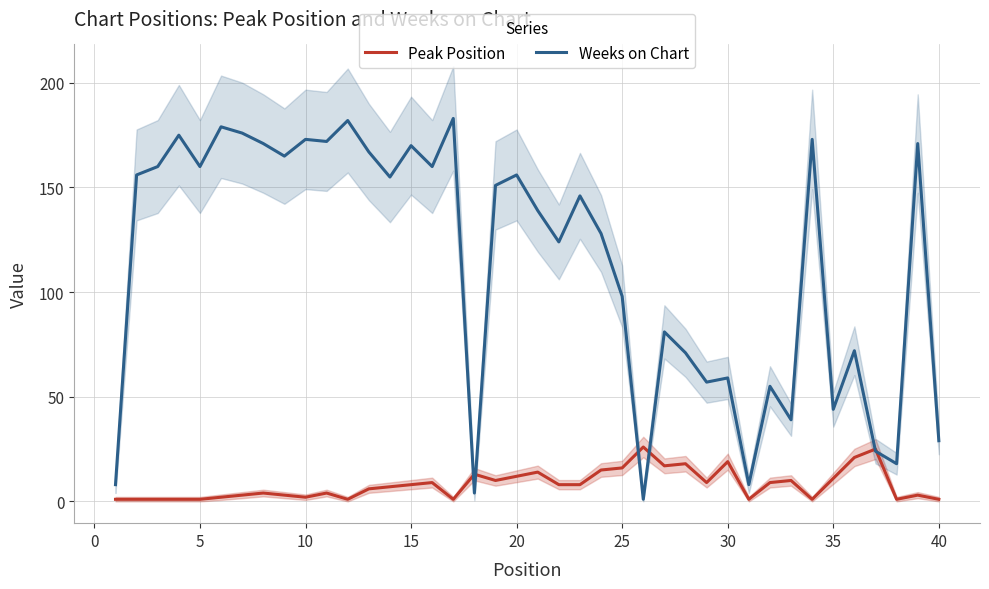

What is the total value across all series at 35?

168